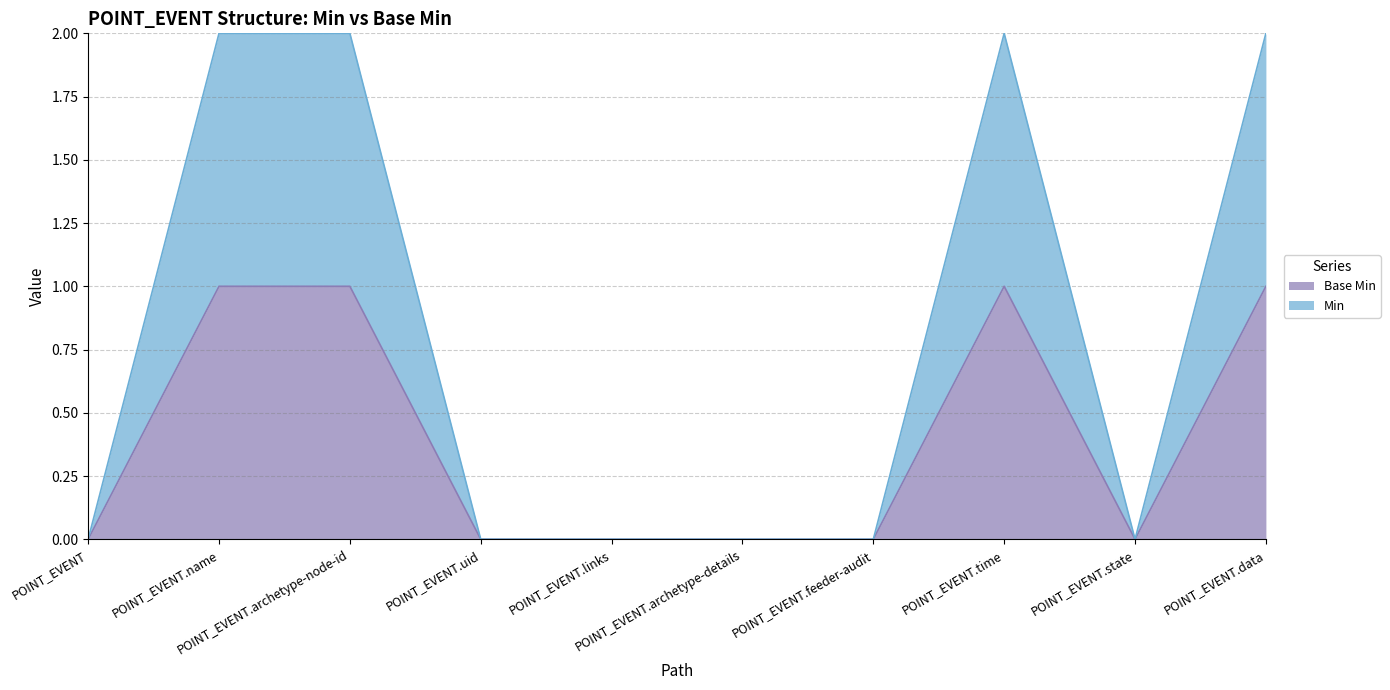

Is the value of Base Min at POINT_EVENT.name greater than the value of Min at POINT_EVENT?

Yes